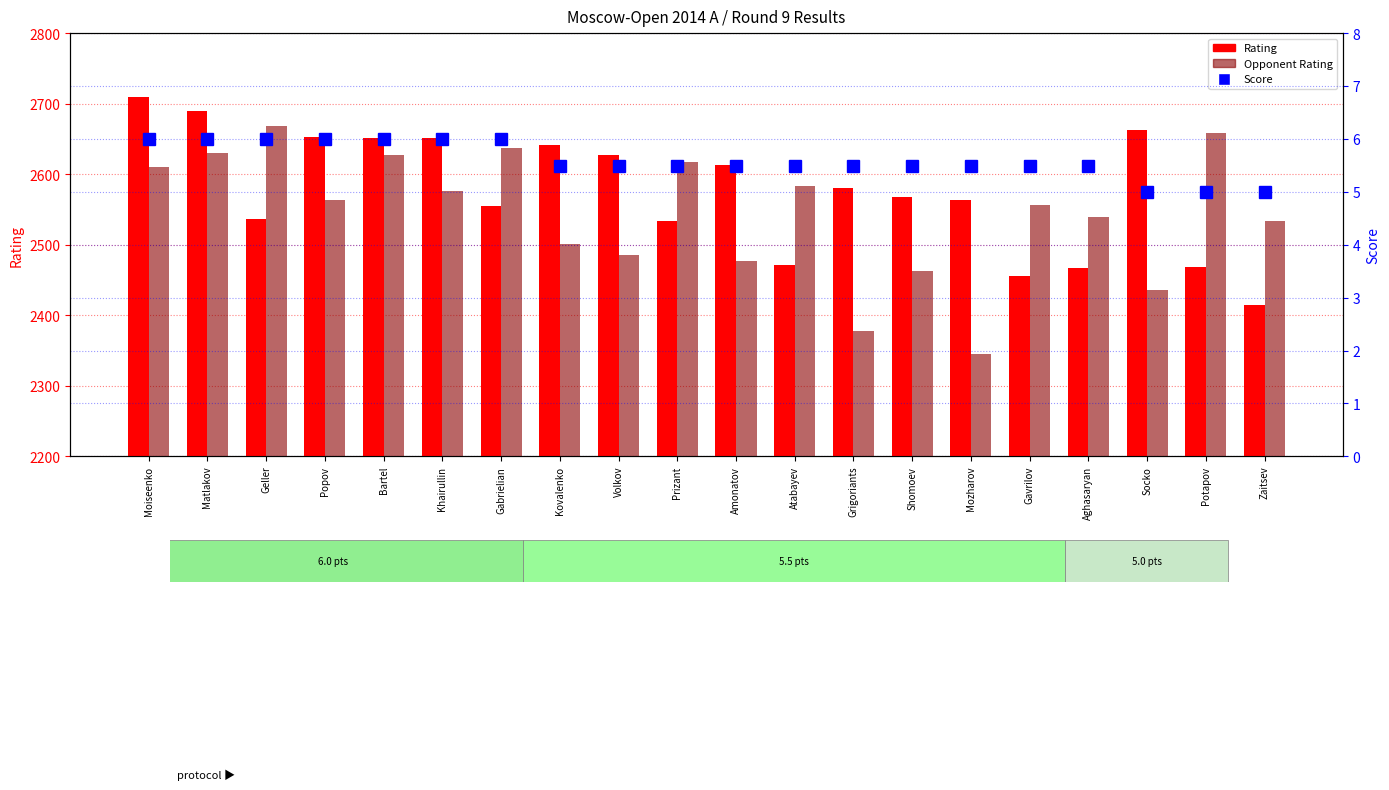

Reading left to right, list all the values displayed in this chart.

Rating: Moiseenko=2710.0	Matlakov=2690.0	Geller=2536.0	Popov=2653.0	Bartel=2651.0	Khairullin=2651.0	Gabrielian=2555.0	Kovalenko=2642.0	Volkov=2627.0	Prizant=2534.0	Amonatov=2613.0	Atabayev=2471.0	Grigoriants=2581.0	Shomoev=2568.0	Mozharov=2564.0	Gavrilov=2456.0	Aghasaryan=2467.0	Socko=2663.0	Potapov=2469.0	Zaitsev=2414.0
Opponent Rating: Moiseenko=2611.0	Matlakov=2630.0	Geller=2669.0	Popov=2564.0	Bartel=2628.0	Khairullin=2577.0	Gabrielian=2638.0	Kovalenko=2501.0	Volkov=2485.0	Prizant=2617.0	Amonatov=2477.0	Atabayev=2584.0	Grigoriants=2378.0	Shomoev=2463.0	Mozharov=2345.0	Gavrilov=2556.0	Aghasaryan=2539.0	Socko=2436.0	Potapov=2658.0	Zaitsev=2534.0
Score: Moiseenko=6.0	Matlakov=6.0	Geller=6.0	Popov=6.0	Bartel=6.0	Khairullin=6.0	Gabrielian=6.0	Kovalenko=5.5	Volkov=5.5	Prizant=5.5	Amonatov=5.5	Atabayev=5.5	Grigoriants=5.5	Shomoev=5.5	Mozharov=5.5	Gavrilov=5.5	Aghasaryan=5.5	Socko=5.0	Potapov=5.0	Zaitsev=5.0